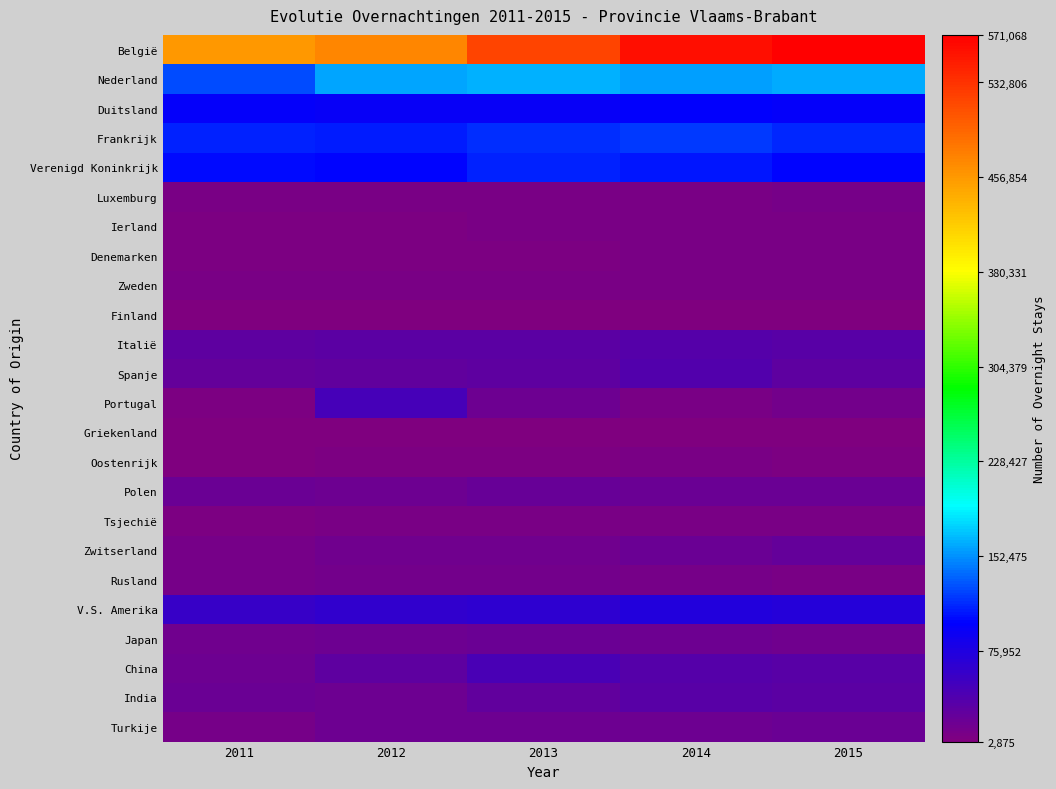

Reading left to right, list all the values displayed in this chart.

België: 2011=457292	2012=470992	2013=518368	2014=558074	2015=571068
Nederland: 2011=125791	2012=158554	2013=163894	2014=157724	2015=161366
Duitsland: 2011=95344	2012=92433	2013=91922	2014=97312	2015=96080
Frankrijk: 2011=109957	2012=109089	2013=115249	2014=120231	2015=113696
Verenigd Koninkrijk: 2011=101864	2012=99738	2013=111462	2014=106836	2015=99042
Luxemburg: 2011=7885	2012=8998	2013=8968	2014=8104	2015=9751
Ierland: 2011=5509	2012=6128	2013=7495	2014=9060	2015=7439
Denemarken: 2011=5860	2012=7176	2013=7205	2014=7648	2015=7458
Zweden: 2011=7695	2012=9336	2013=8639	2014=8563	2015=8267
Finland: 2011=3561	2012=4557	2013=4439	2014=4925	2015=4747
Italië: 2011=29139	2012=29824	2013=30279	2014=34447	2015=33311
Spanje: 2011=23809	2012=27156	2013=29097	2014=36249	2015=29373
Portugal: 2011=6157	2012=45353	2013=16493	2014=9135	2015=12647
Griekenland: 2011=3090	2012=2875	2013=3662	2014=3585	2015=3727
Oostenrijk: 2011=4409	2012=6432	2013=7031	2014=8132	2015=6896
Polen: 2011=19195	2012=18333	2013=21061	2014=20061	2015=18573
Tsjechië: 2011=6964	2012=7959	2013=9122	2014=7619	2015=8687
Zwitserland: 2011=10893	2012=14651	2013=14150	2014=18743	2015=24225
Rusland: 2011=10386	2012=12431	2013=13269	2014=11472	2015=8807
V.S. Amerika: 2011=57242	2012=61775	2013=63316	2014=72144	2015=71191
Japan: 2011=15694	2012=17835	2013=18916	2014=17817	2015=16067
China: 2011=17775	2012=28600	2013=44794	2014=35844	2015=32532
India: 2011=18633	2012=17230	2013=25298	2014=33879	2015=29737
Turkije: 2011=11538	2012=16639	2013=18004	2014=17616	2015=20508